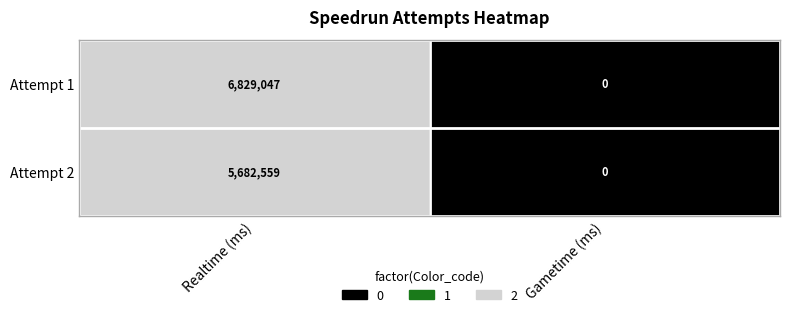

Which category has the highest value across all series?

Realtime (ms)